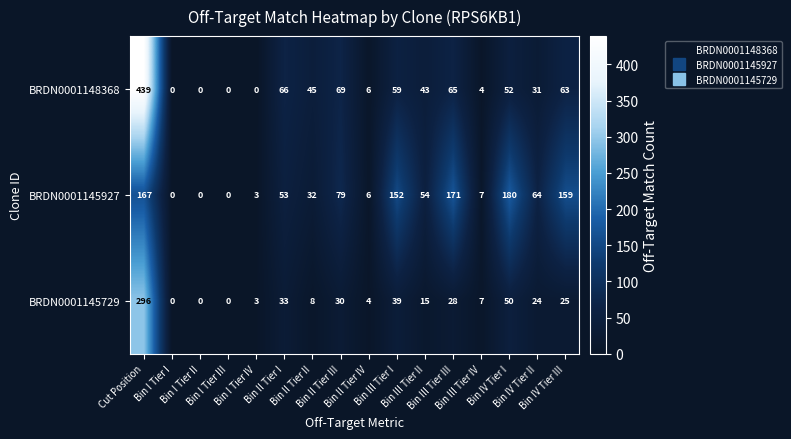

List the series in order of their overall mean, highest first.

BRDN0001145927, BRDN0001148368, BRDN0001145729